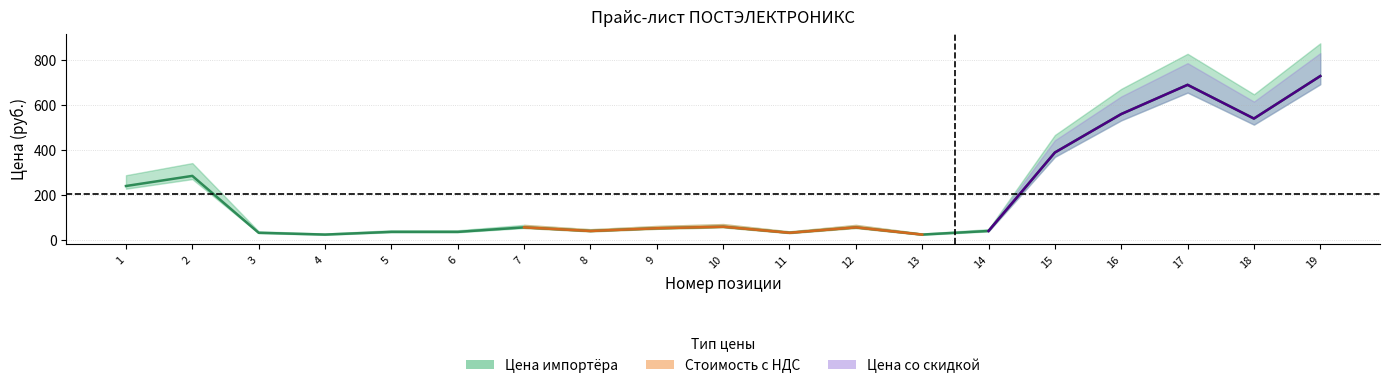

Is it true that Стоим с НДС (скидка) equals 84.4 at 1?

False